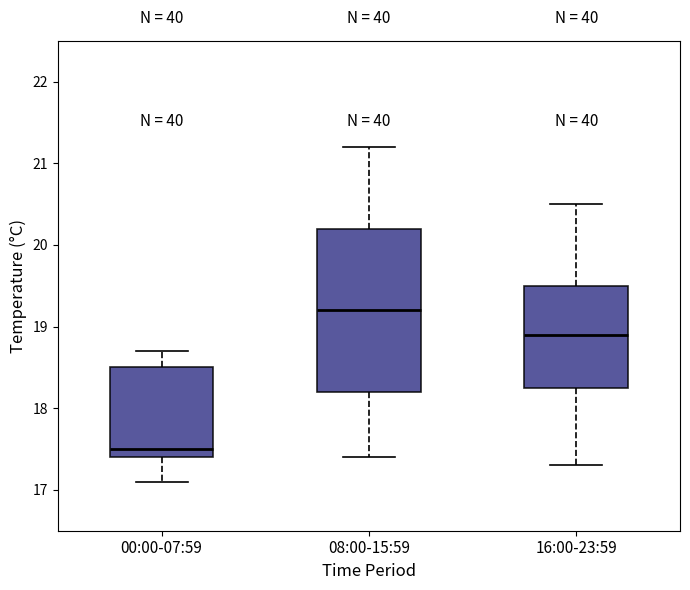

Reading left to right, transcribe this box plot: for each box, give where its median line is, the range the box spans, and where its two whiskers end, as read against the y-axis. The values are not printed on the chart, so give them approximately, as read against the axis.

00:00-07:59: median 17.5, box 17.4 to 18.5, whiskers 17.1 to 18.7
08:00-15:59: median 19.2, box 18.2 to 20.2, whiskers 17.4 to 21.2
16:00-23:59: median 18.9, box 18.3 to 19.5, whiskers 17.3 to 20.5